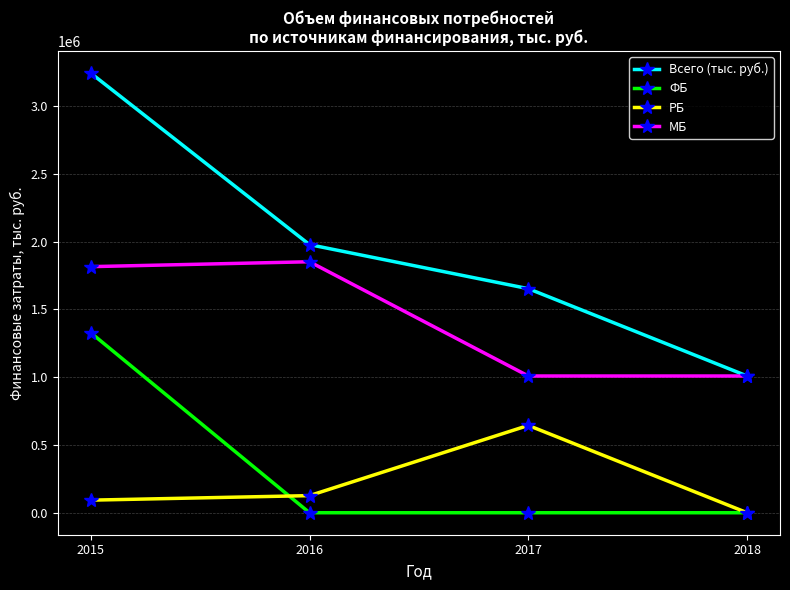

Reading left to right, list all the values displayed in this chart.

Всего (тыс. руб.): 2015=3243830.4	2016=1978004.5	2017=1653012.9	2018=1008822.9
ФБ: 2015=1328441.6	2016=0.0	2017=0.0	2018=0.0
РБ: 2015=92845.4	2016=126320.0	2017=644190.0	2018=0.0
МБ: 2015=1815543.4	2016=1851684.5	2017=1008822.9	2018=1008822.9